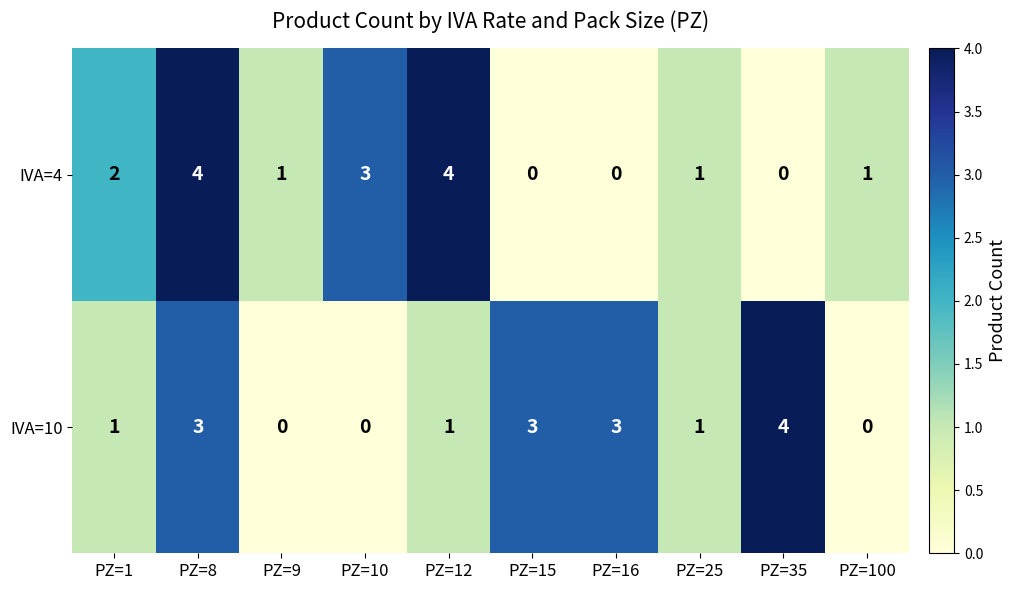

What is the total value across all series at PZ=8?

7